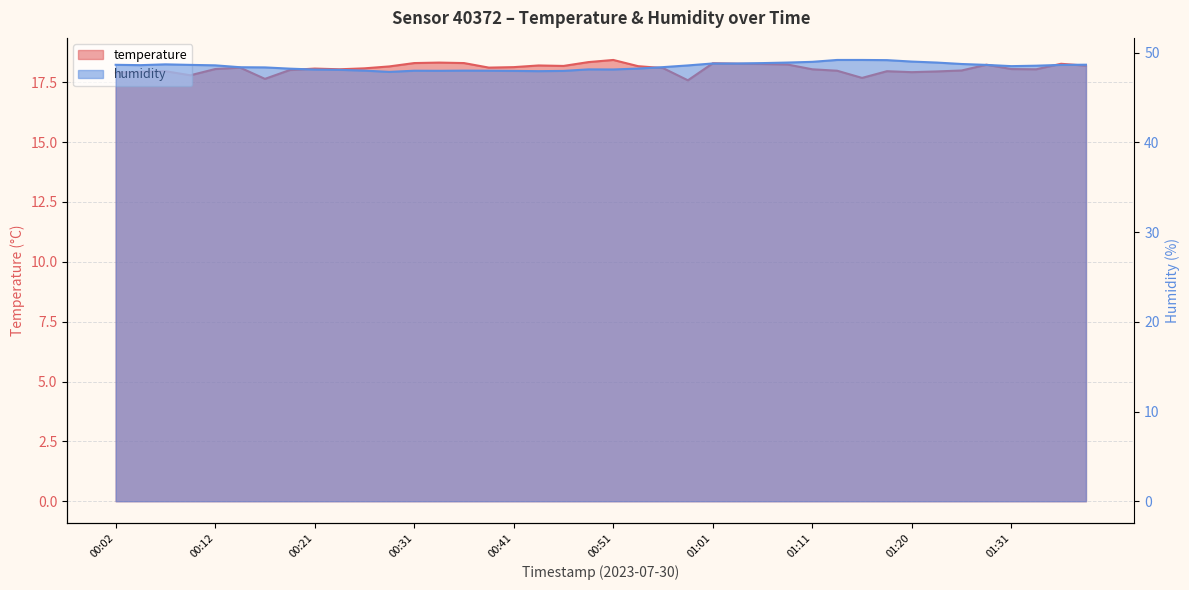

What is the label of the 14th point from the right?

01:06